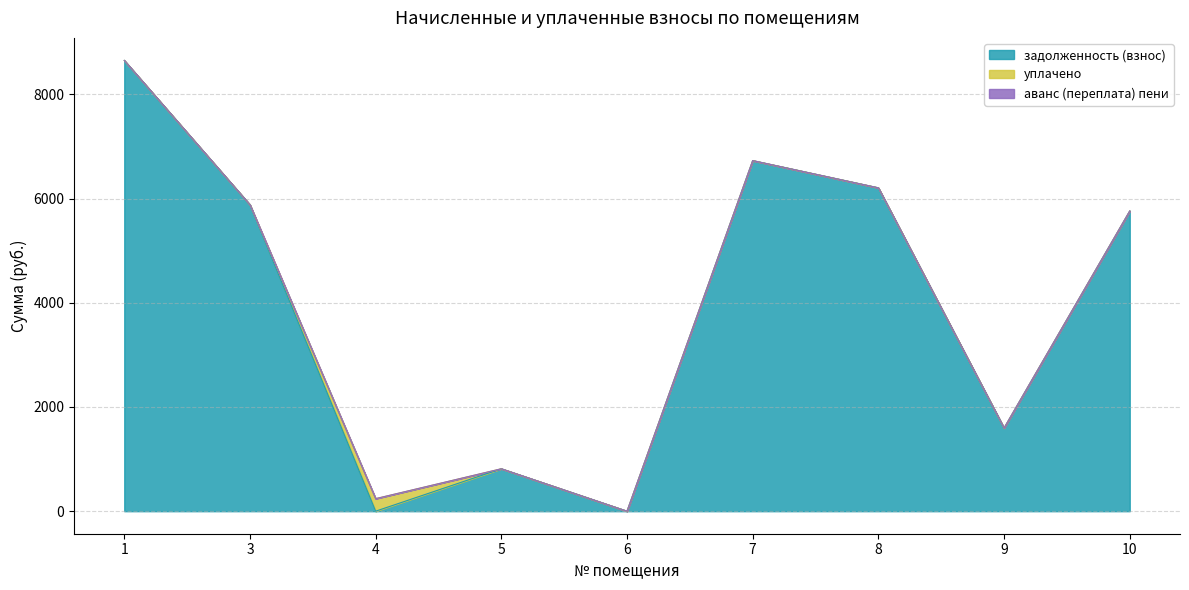

The value of задолженность (взнос) at 7 is 6728.0. True or false?

True